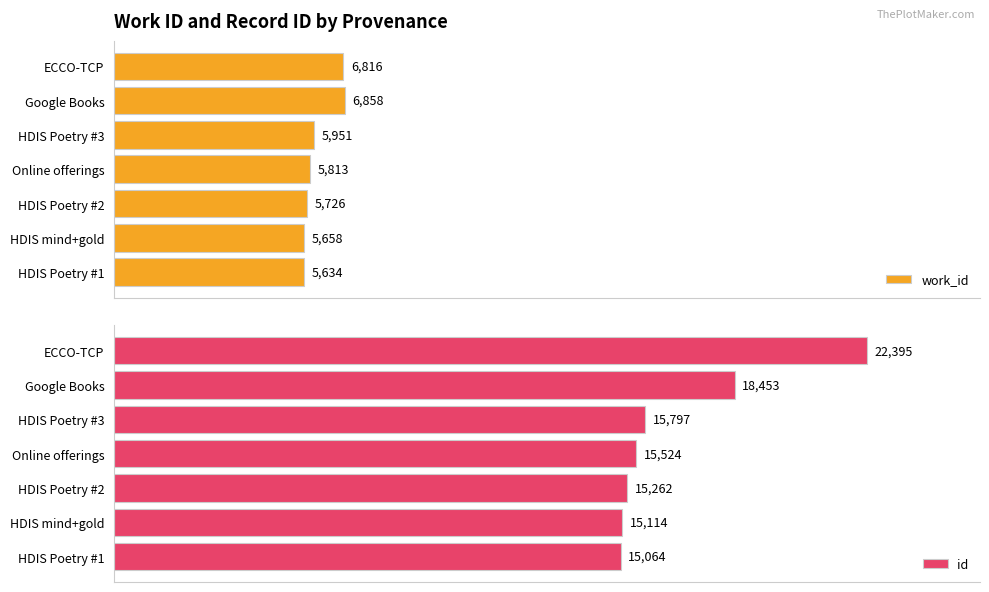

Are the bars grouped side by side (vs. stacked)?

Yes